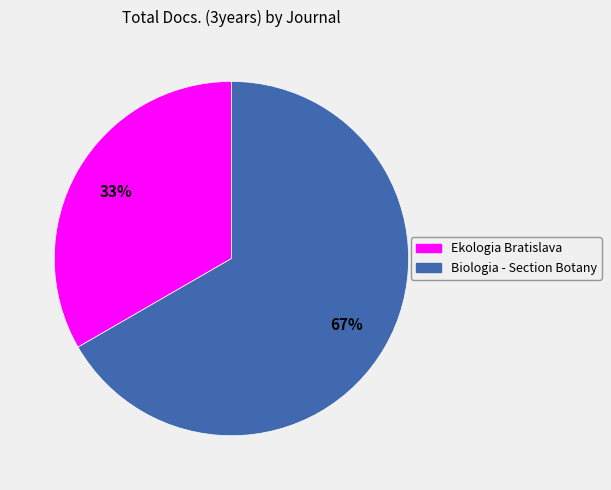

Which has a higher value, Biologia - Section Botany or Ekologia Bratislava?

Biologia - Section Botany